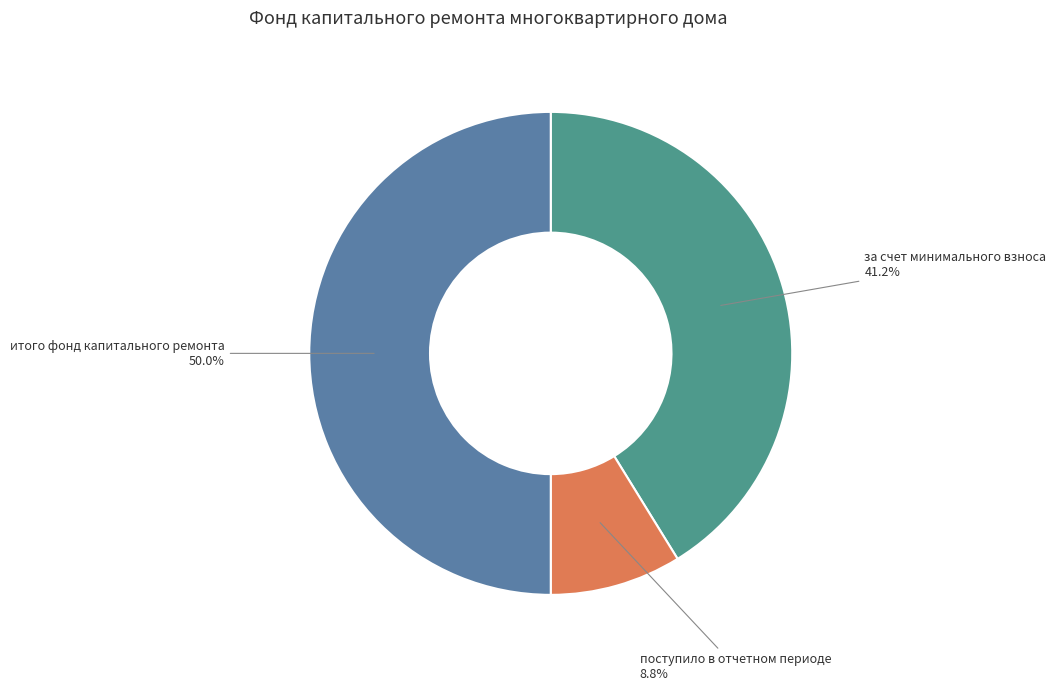

The поступило в отчетном периоде slice represents 23% of the pie. True or false?

False